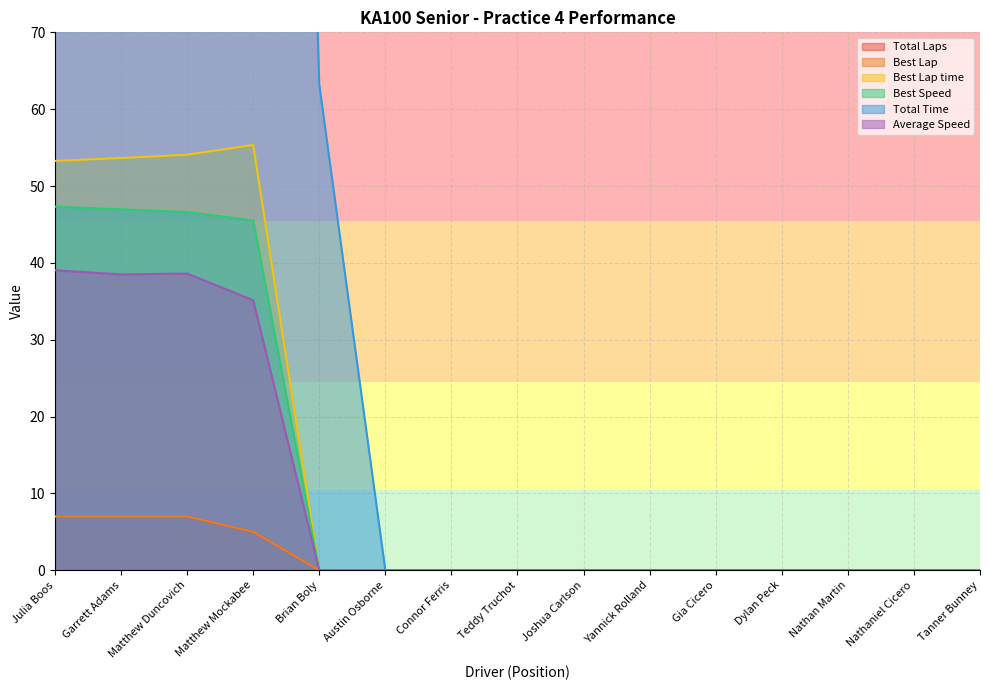

Reading left to right, list all the values displayed in this chart.

Total Laps: 7.0	7.0	7.0	5.0	0.0	0.0	0.0	0.0	0.0	0.0	0.0	0.0	0.0	0.0	0.0
Best Lap: 7.0	7.0	7.0	5.0	0.0	0.0	0.0	0.0	0.0	0.0	0.0	0.0	0.0	0.0	0.0
Best Lap time: 53.3	53.6	54.1	55.3	0.0	0.0	0.0	0.0	0.0	0.0	0.0	0.0	0.0	0.0	0.0
Best Speed: 47.3	47.0	46.6	45.5	0.0	0.0	0.0	0.0	0.0	0.0	0.0	0.0	0.0	0.0	0.0
Total Time: 451.8	458.2	456.9	358.6	63.2	0.0	0.0	0.0	0.0	0.0	0.0	0.0	0.0	0.0	0.0
Average Speed: 39.0	38.5	38.6	35.1	0.0	0.0	0.0	0.0	0.0	0.0	0.0	0.0	0.0	0.0	0.0